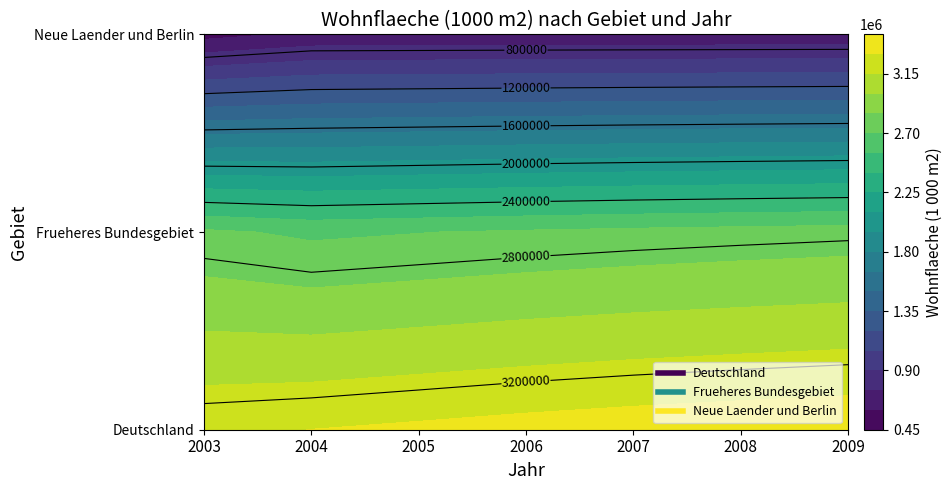

What is the approximate value of Deutschland at 2006, to the nearest 50?

3353100